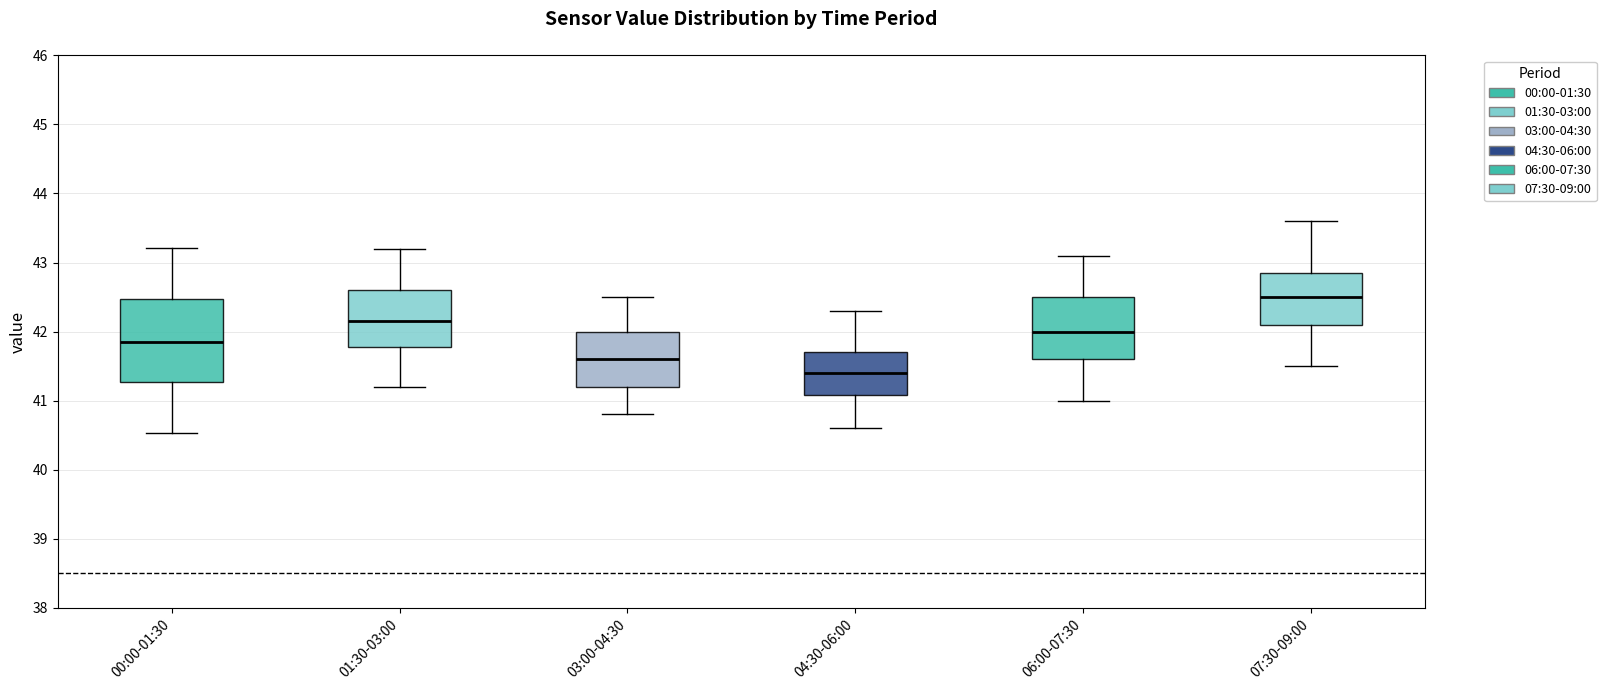

Which box has the highest median line?

07:30-09:00